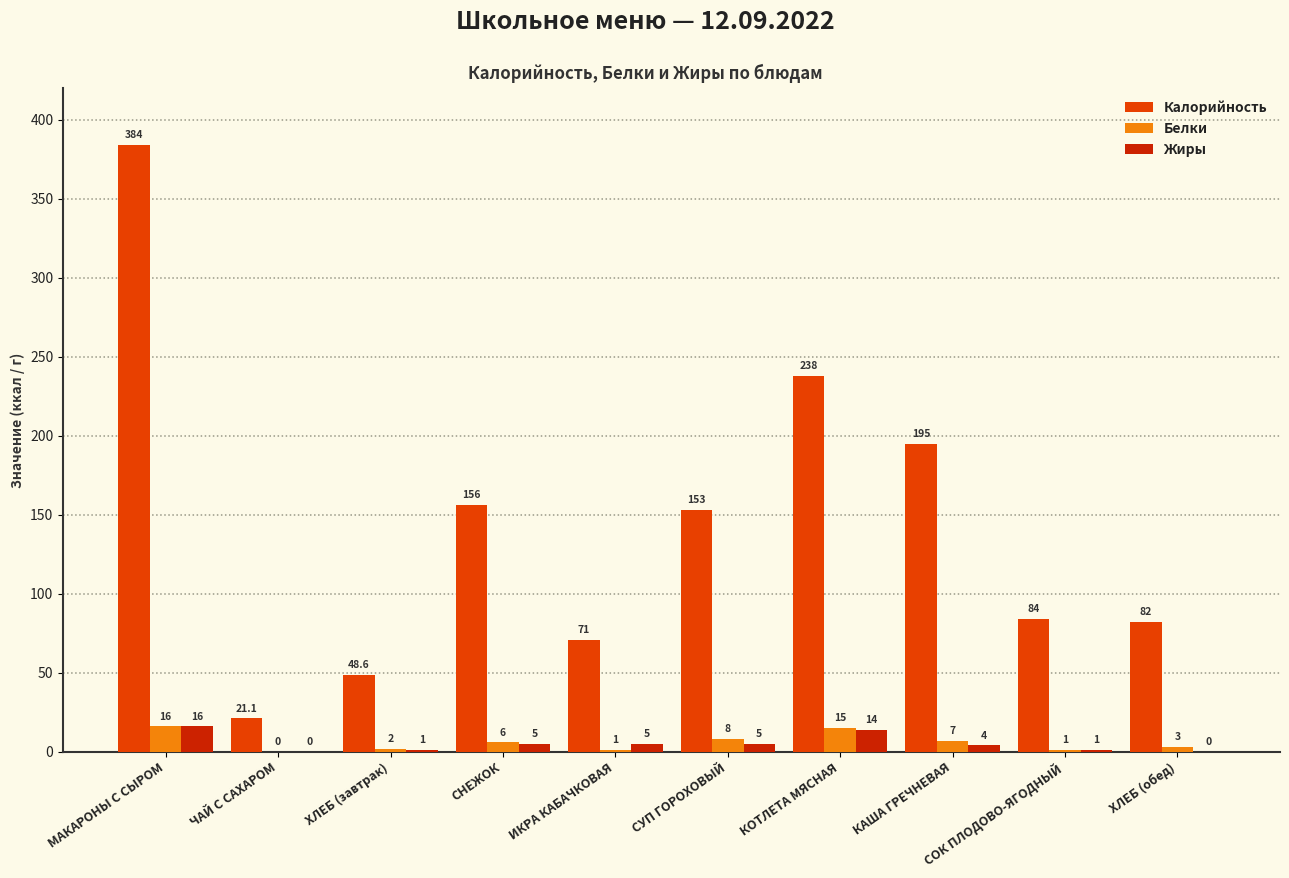

Is the value of Белки at СОК ПЛОДОВО-ЯГОДНЫЙ greater than the value of Калорийность at МАКАРОНЫ С СЫРОМ?

No